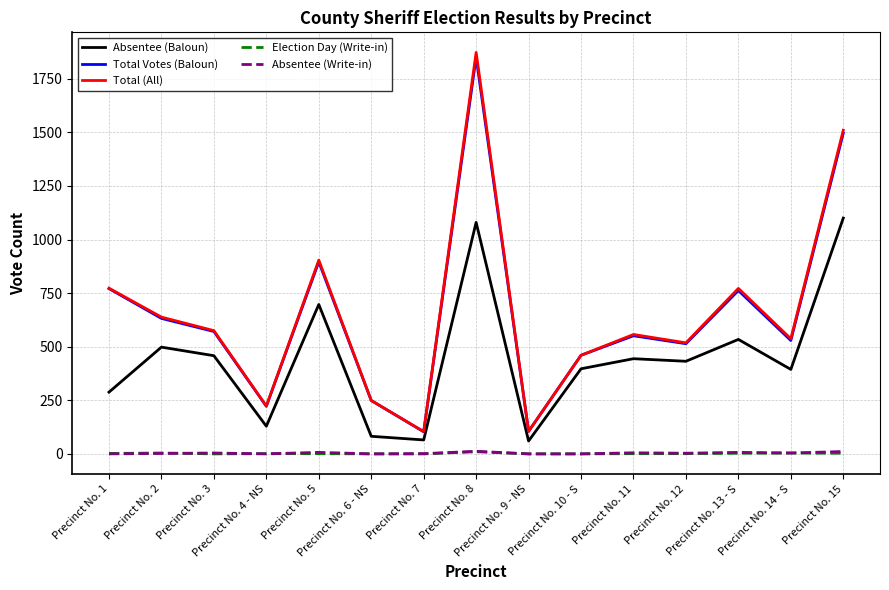

Is the value of Total (All) at Precinct No. 9 - NS greater than the value of Election Day (Write-in) at Precinct No. 2?

Yes